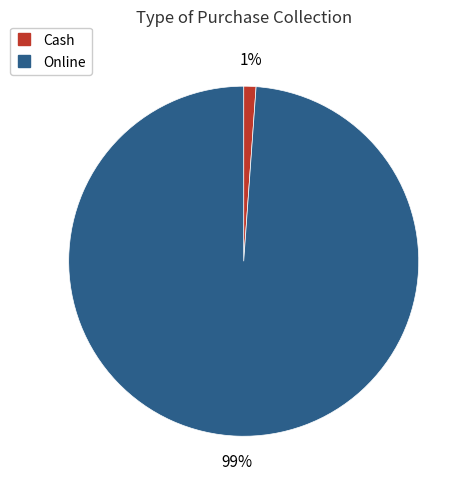

To the nearest percent, what is the average slice percentage?

50%